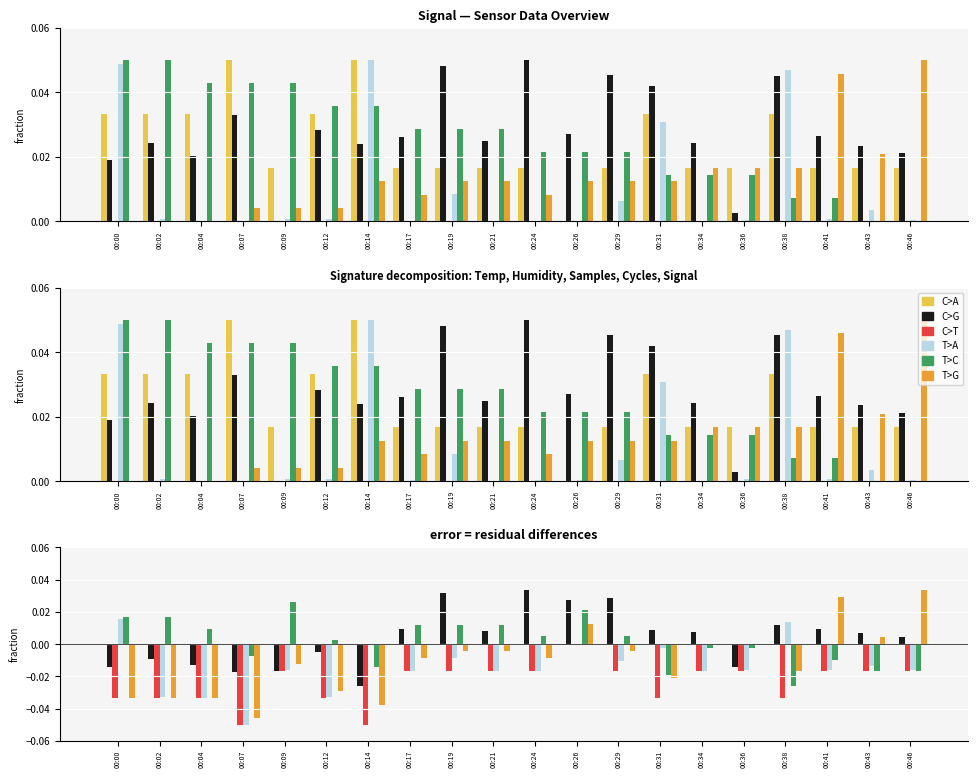

Between 00:19 and 00:46, which series saw the biggest shift?

T>G